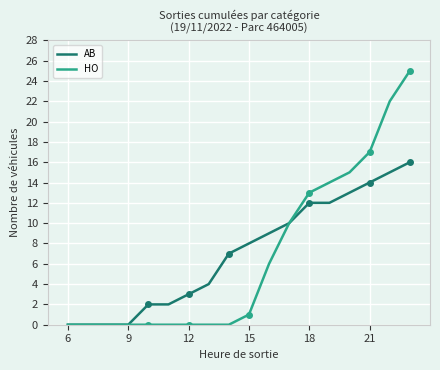

What is the highest value of the HO series?

25